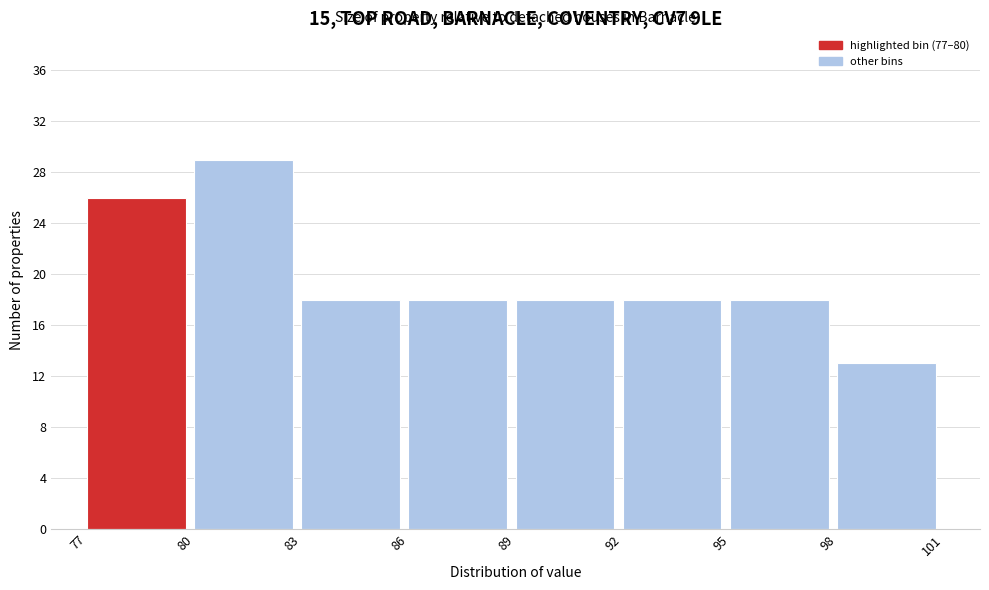

How tall is the bar that spans 83 to 86 on the x-axis? The values are not printed on the chart, so give them approximately, as read against the axis.

18